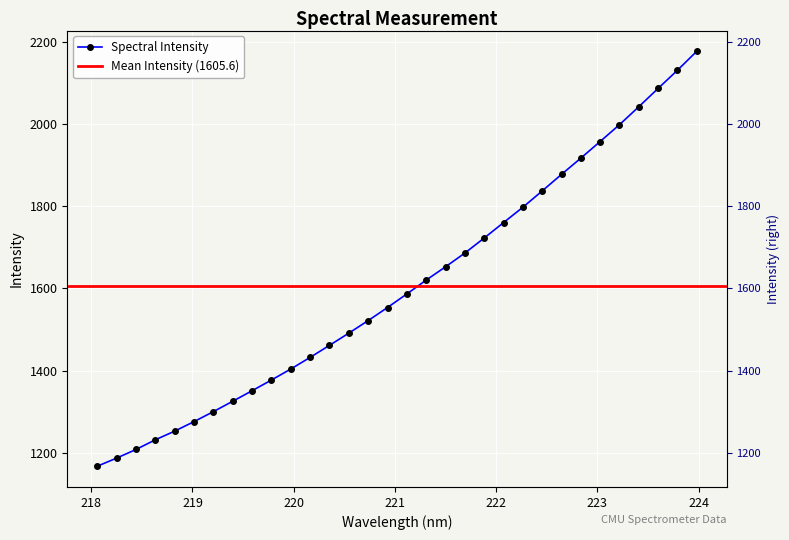

True or false: the data shows 1836.7 at 222.4538.

True